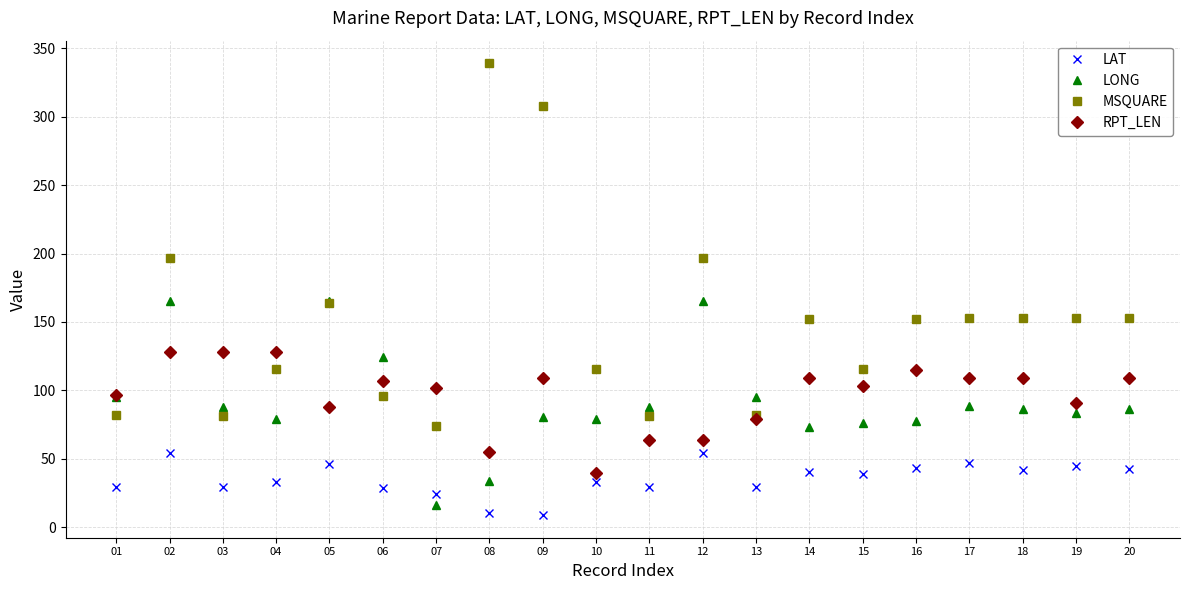

Which series has the largest range (max minus min)?

MSQUARE